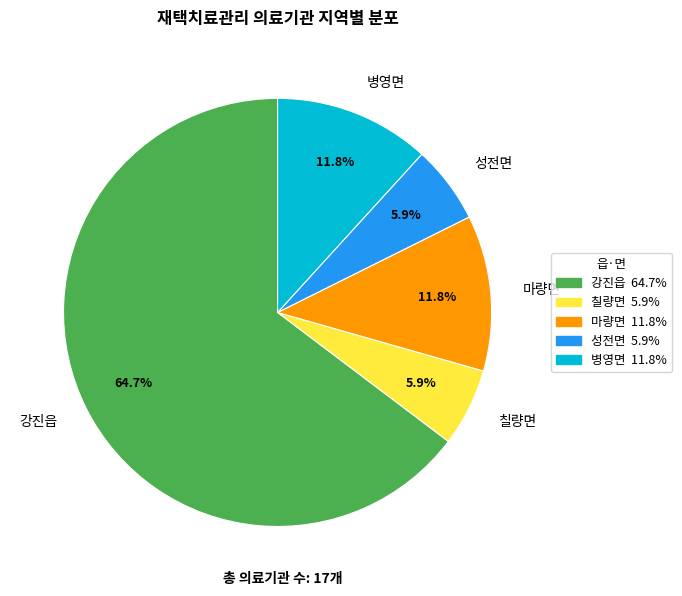

Between 성전면 and 병영면, which is larger?

병영면